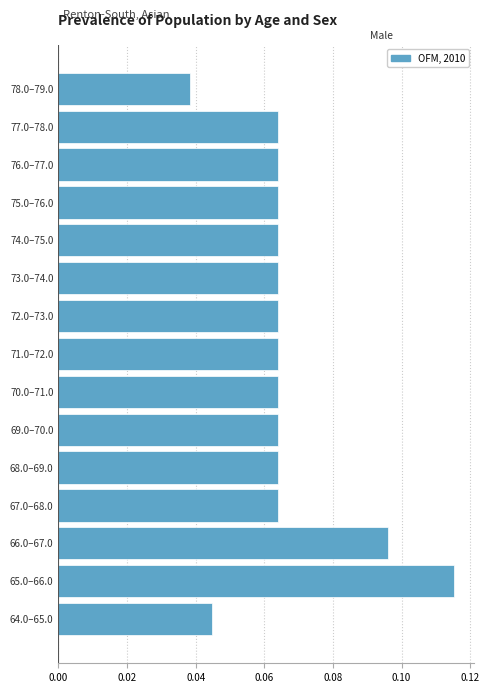

What is the sum of all values?

1.0